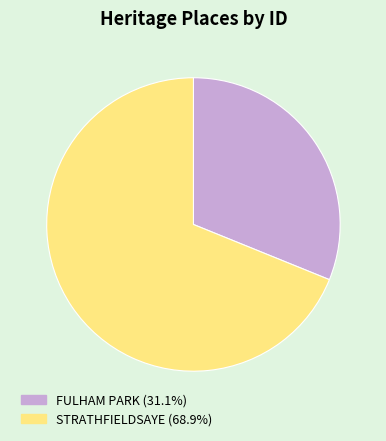

How many segments does this pie chart have?

2